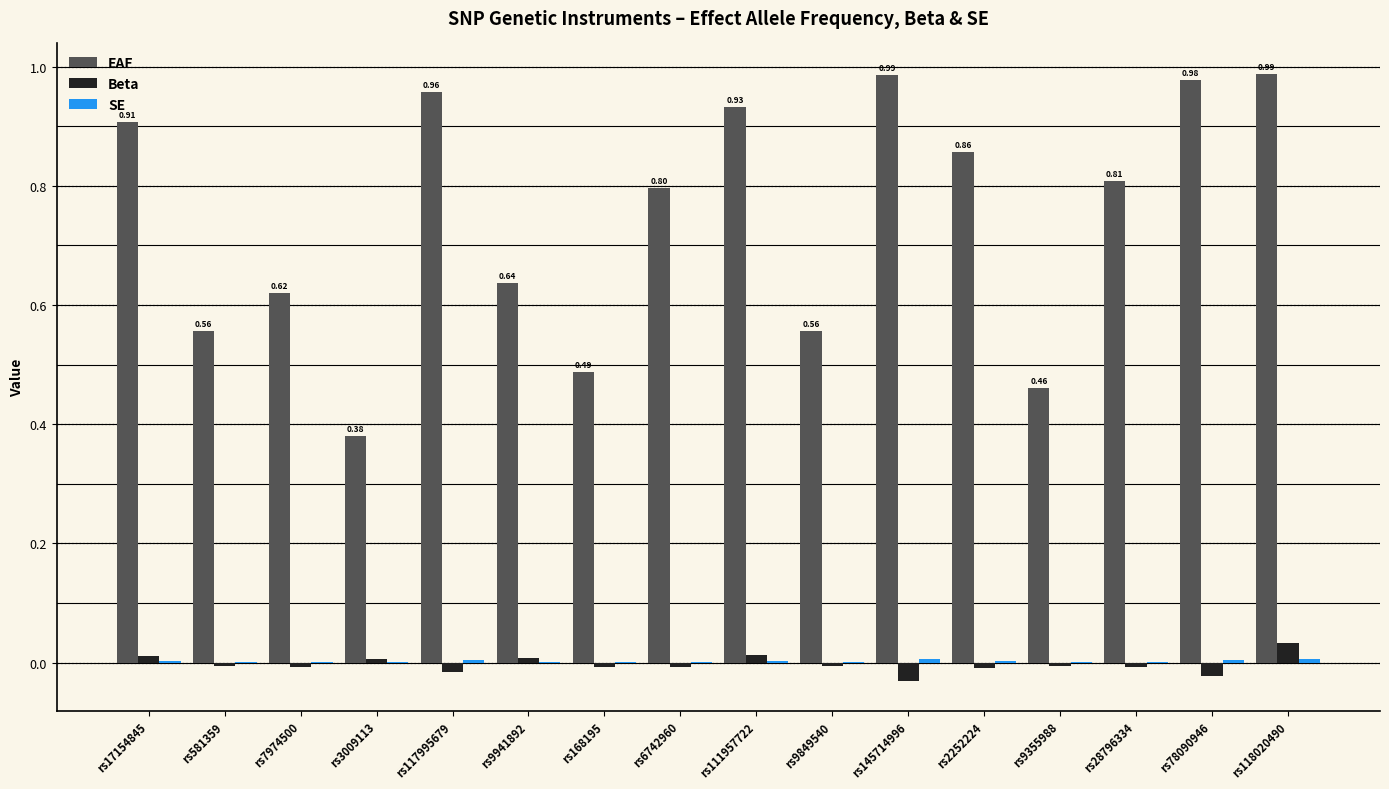

The Beta series shows -0.0 at rs2252224. True or false?

True